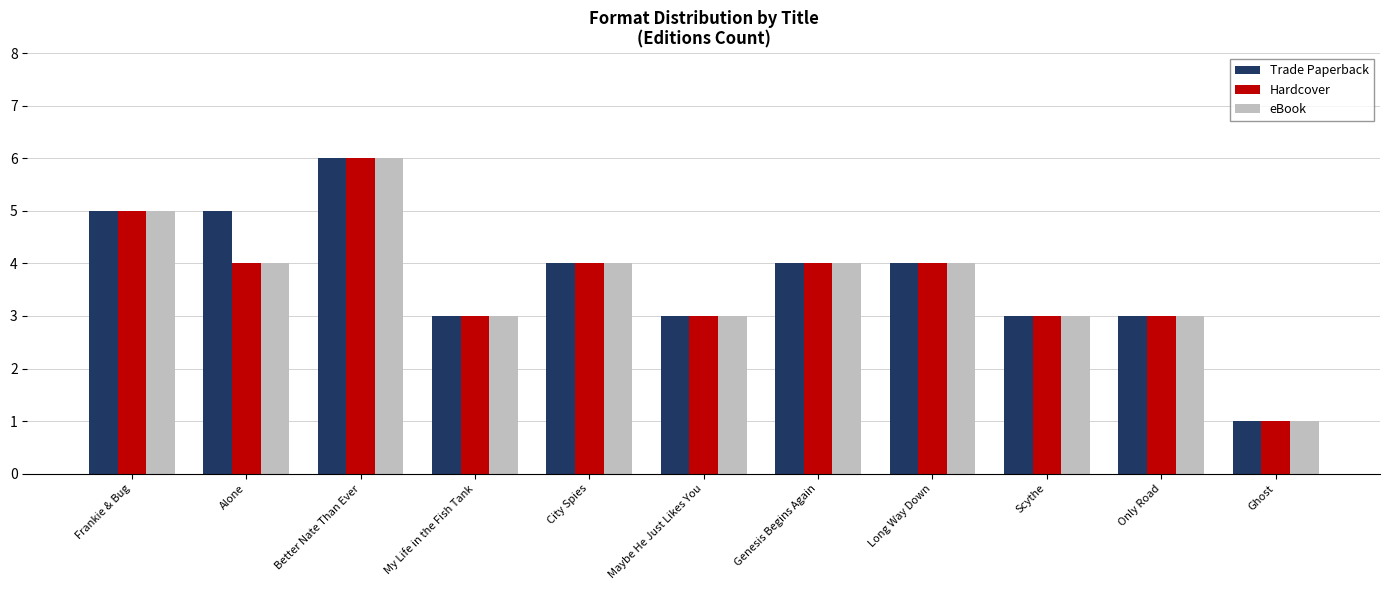

Is it true that Hardcover equals 4 at Genesis Begins Again?

True